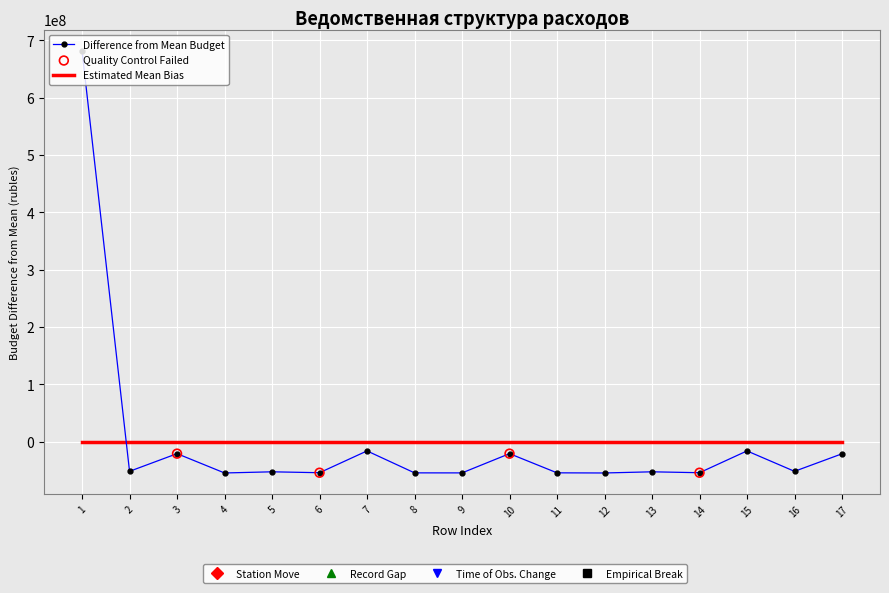

What is the spread (max minus min) of values at 16?

51559194.4